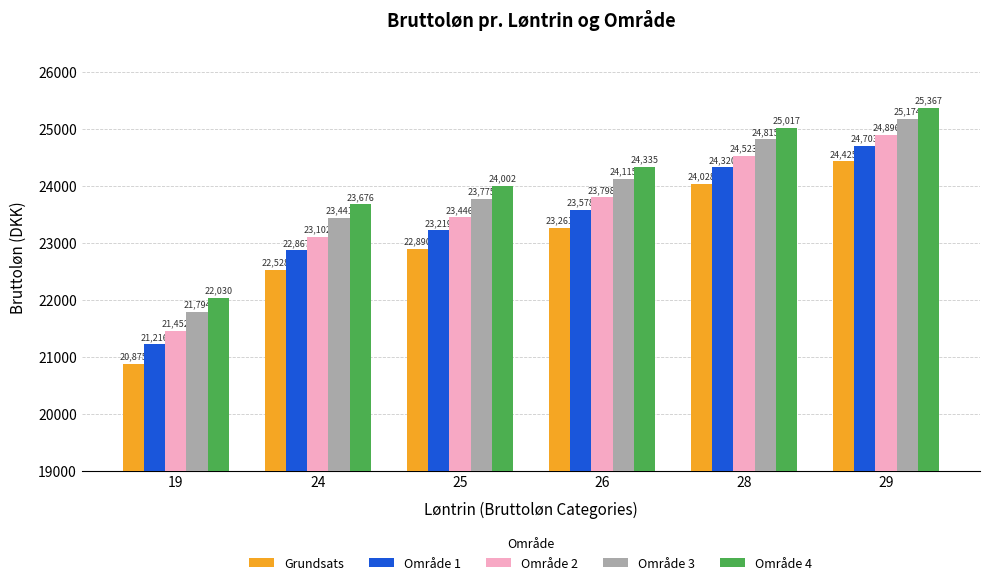

List the labels in order of Grundsats value, largest first.

29, 28, 26, 25, 24, 19